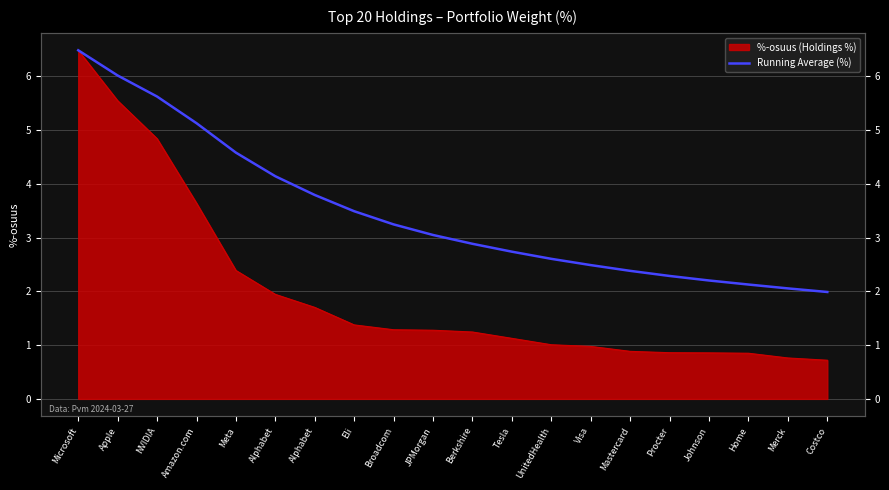

At which label does the data first exceed 3?

Microsoft